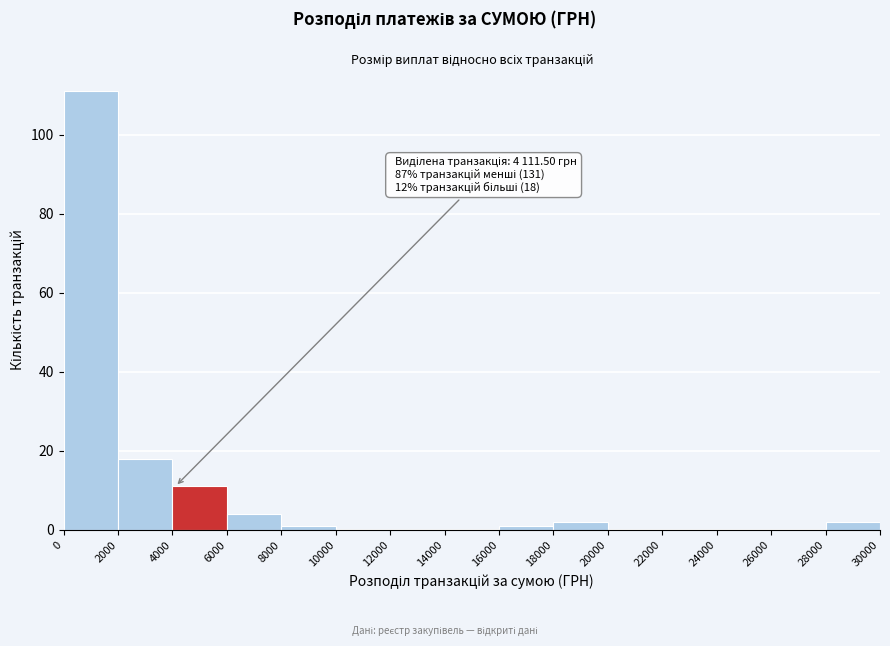

Over which range of the x-axis is the bar tallest?

0 to 2000